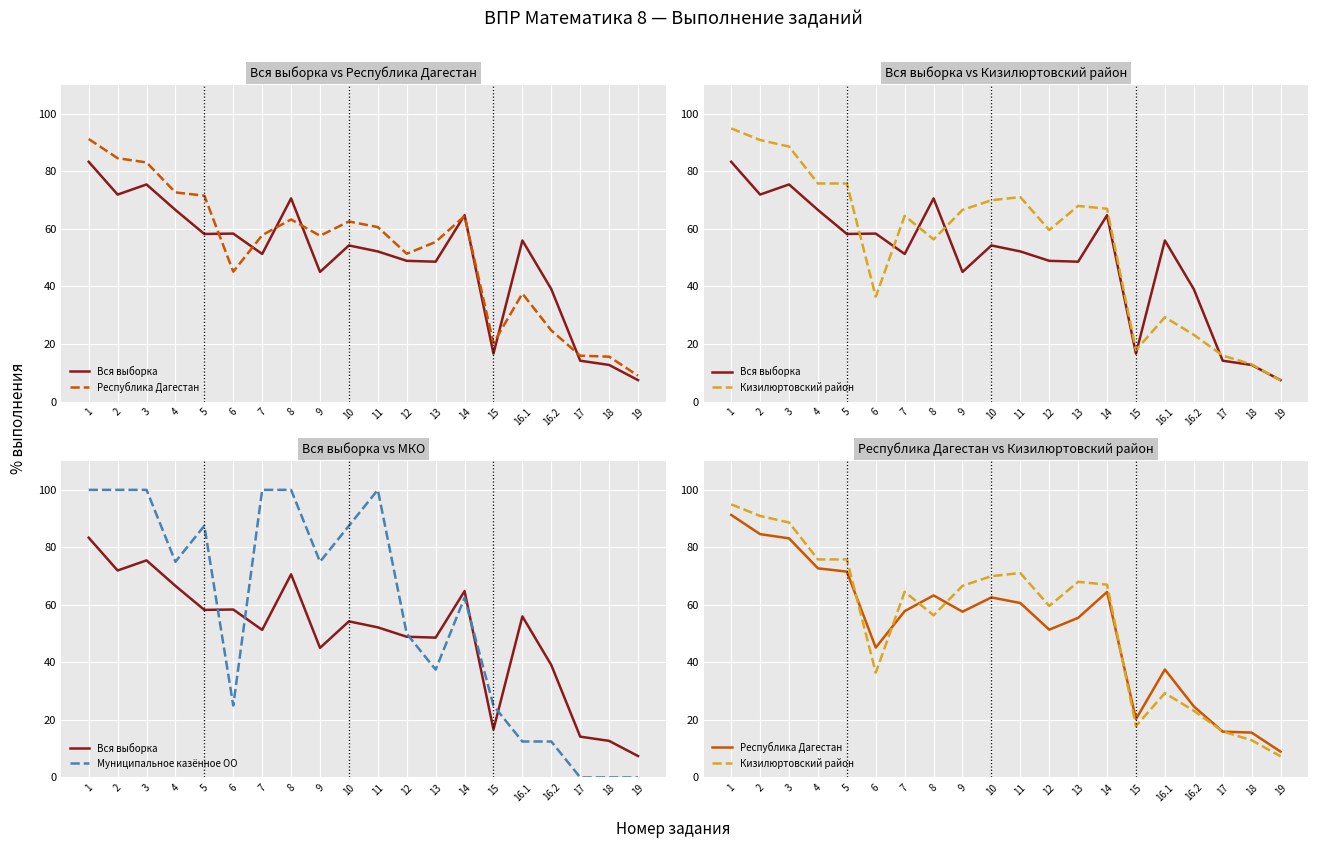

Reading right to left, what are all the values shown in this chart?

Вся выборка: 7.4	12.7	14.2	39.1	56.0	16.7	64.8	48.6	48.9	52.2	54.3	45.1	70.6	51.3	58.4	58.3	66.6	75.5	72.0	83.4
Республика Дагестан: 9.0	15.6	15.9	24.7	37.5	20.3	64.5	55.5	51.4	60.6	62.6	57.6	63.3	57.8	45.1	71.6	72.7	83.1	84.6	91.3
Кизилюртовский район: 7.3	12.9	16.0	23.2	29.3	17.9	67.0	68.0	59.6	71.1	70.0	66.6	56.4	64.6	36.4	75.8	75.8	88.7	90.9	95.0
Муниципальное казённое ОО: 0.0	0.0	0.0	12.5	12.5	25.0	62.5	37.5	50.0	100.0	87.5	75.0	100.0	100.0	25.0	87.5	75.0	100.0	100.0	100.0